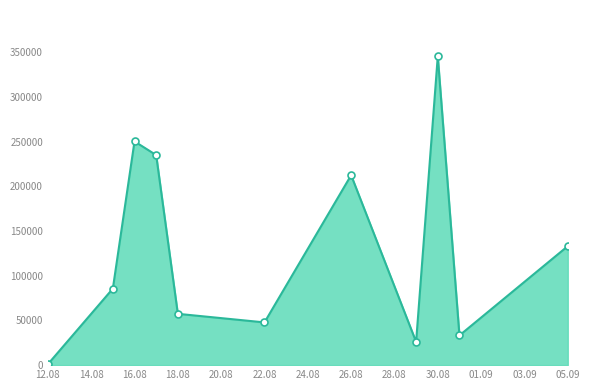

What is the difference between the maximum and second lowest values?

319639.1